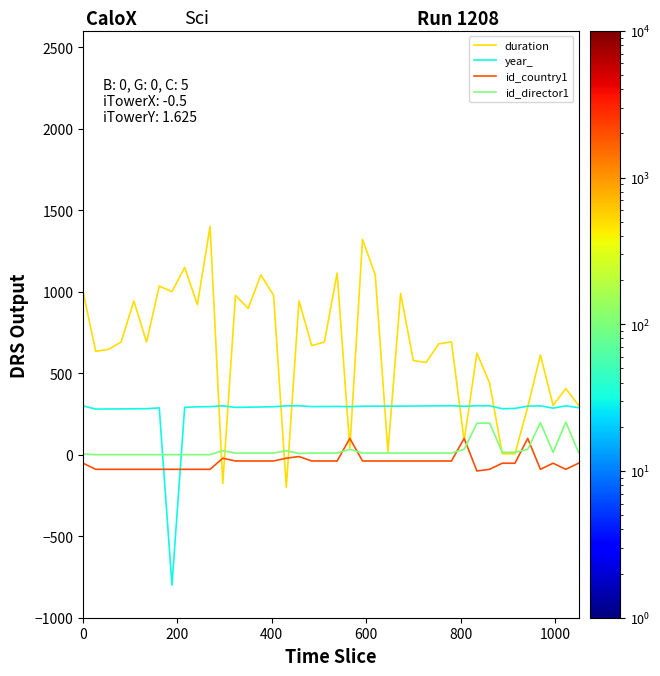

True or false: id_country1 and year_ intersect in this chart.

True